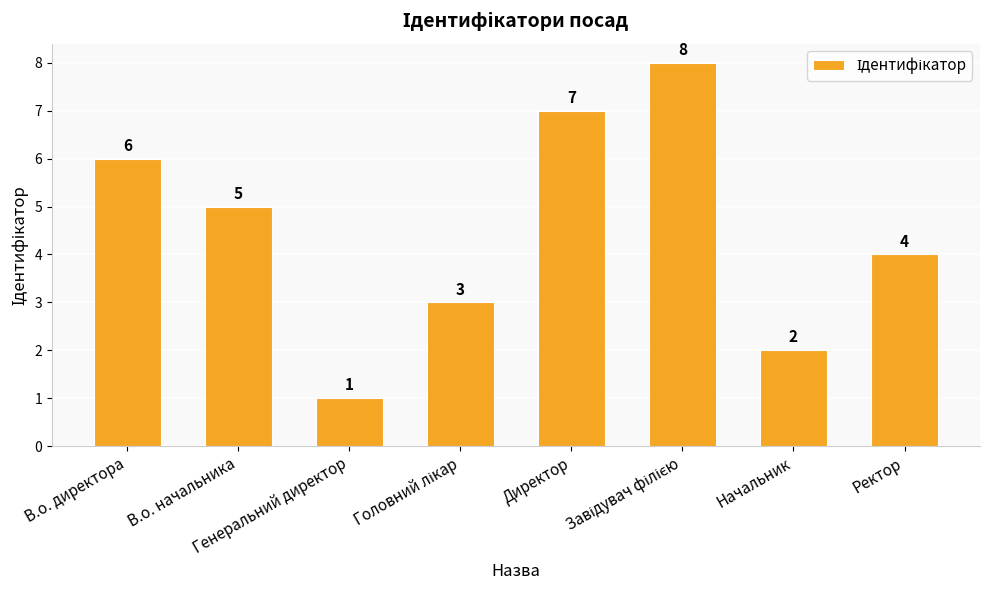

What is the label of the 7th bar from the left?

Начальник